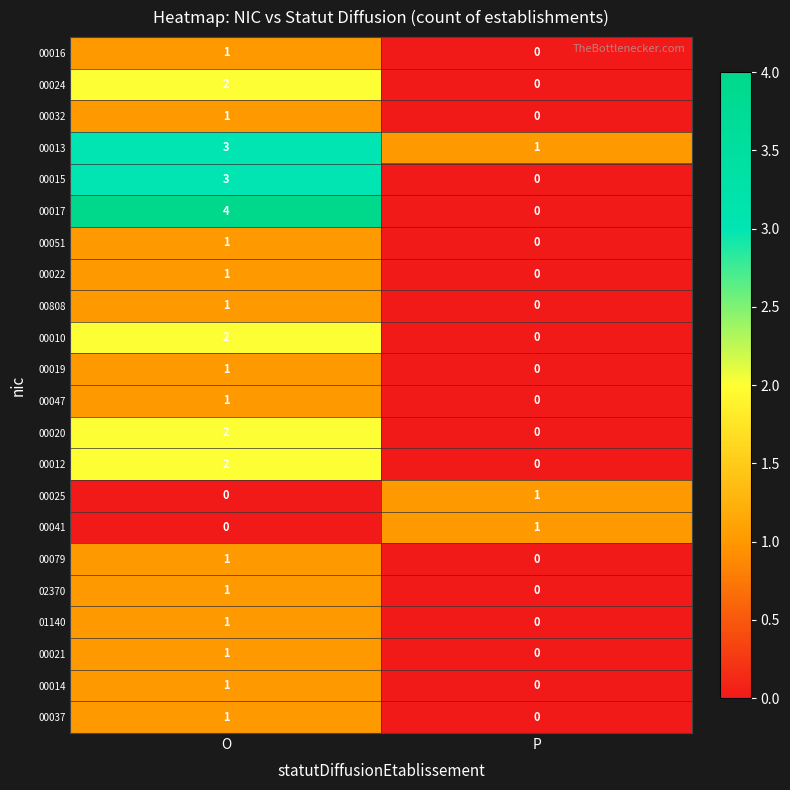

Between O and P, which series saw the biggest shift?

00017